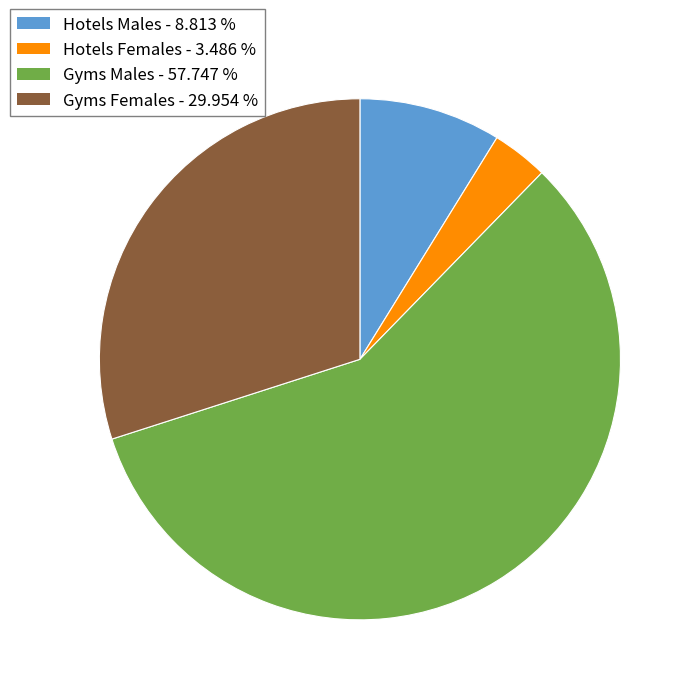

True or false: Hotels Females accounts for 3% of the total.

True